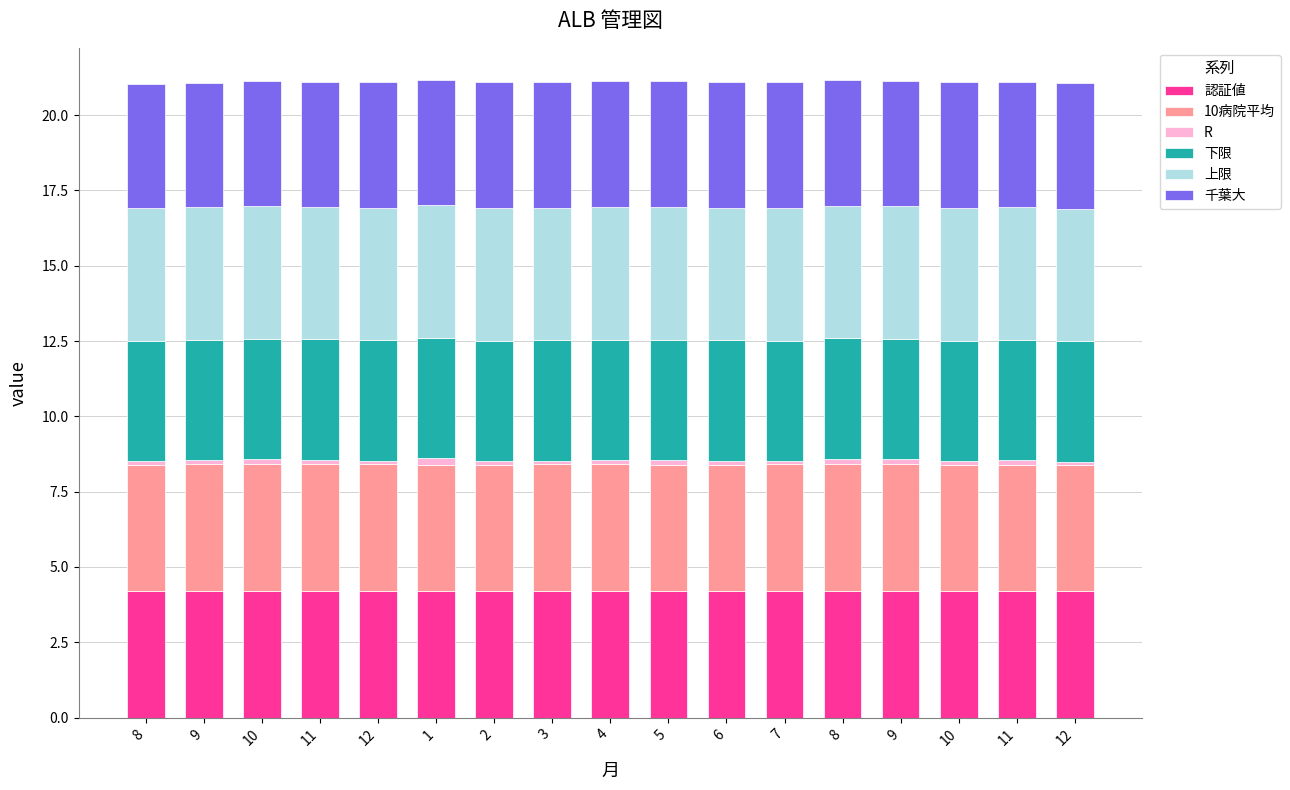

Are the bars grouped side by side (vs. stacked)?

No